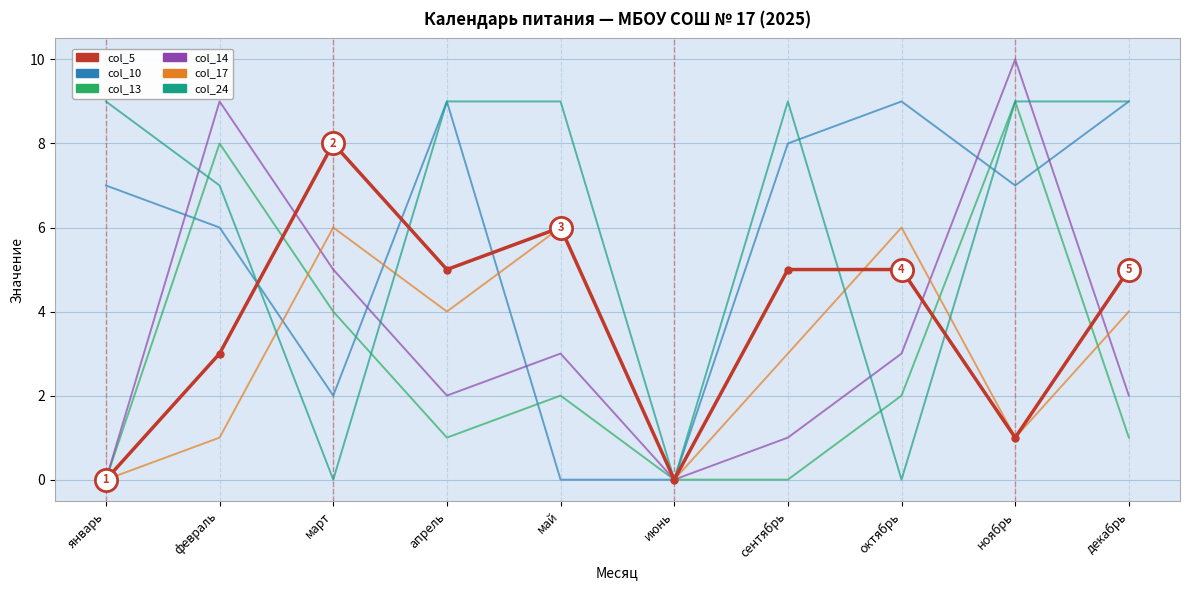

True or false: col_24 and col_17 intersect in this chart.

True